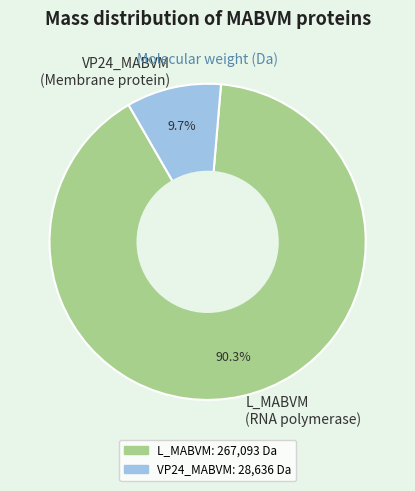

To the nearest percent, what is the difference between the largest and smallest slice percentages?

81%